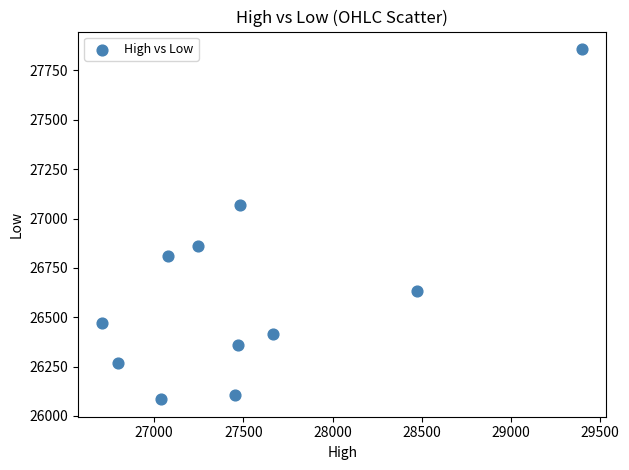

What is the range of X values (max minus min)?

2690.9